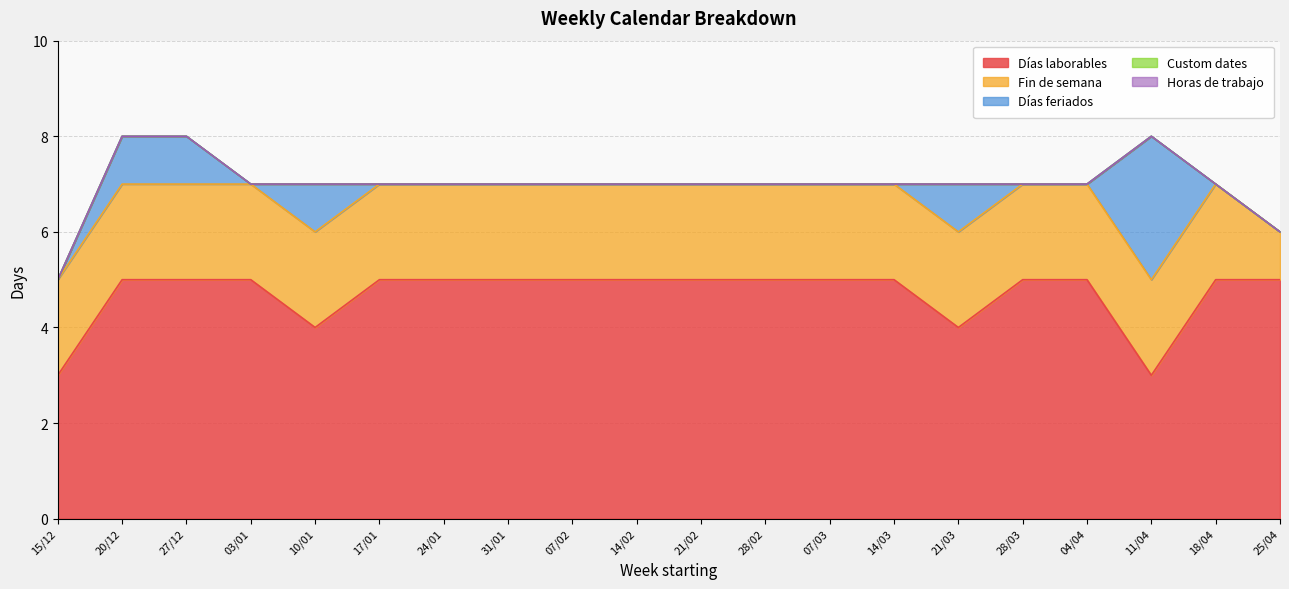

After their last crossing, which series has the higher values: Días feriados or Fin de semana?

Fin de semana